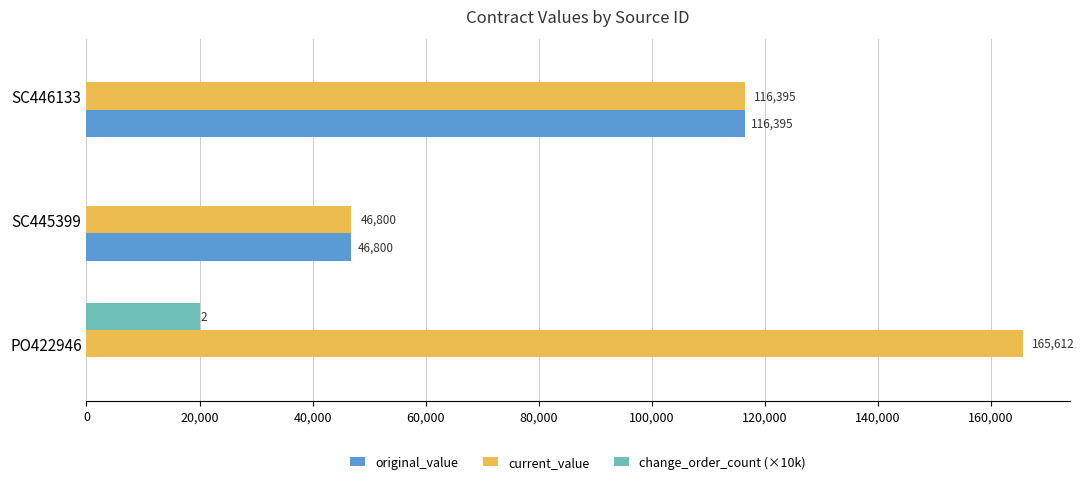

What is the sum of all change_order_count (×10k) values?

20000.0